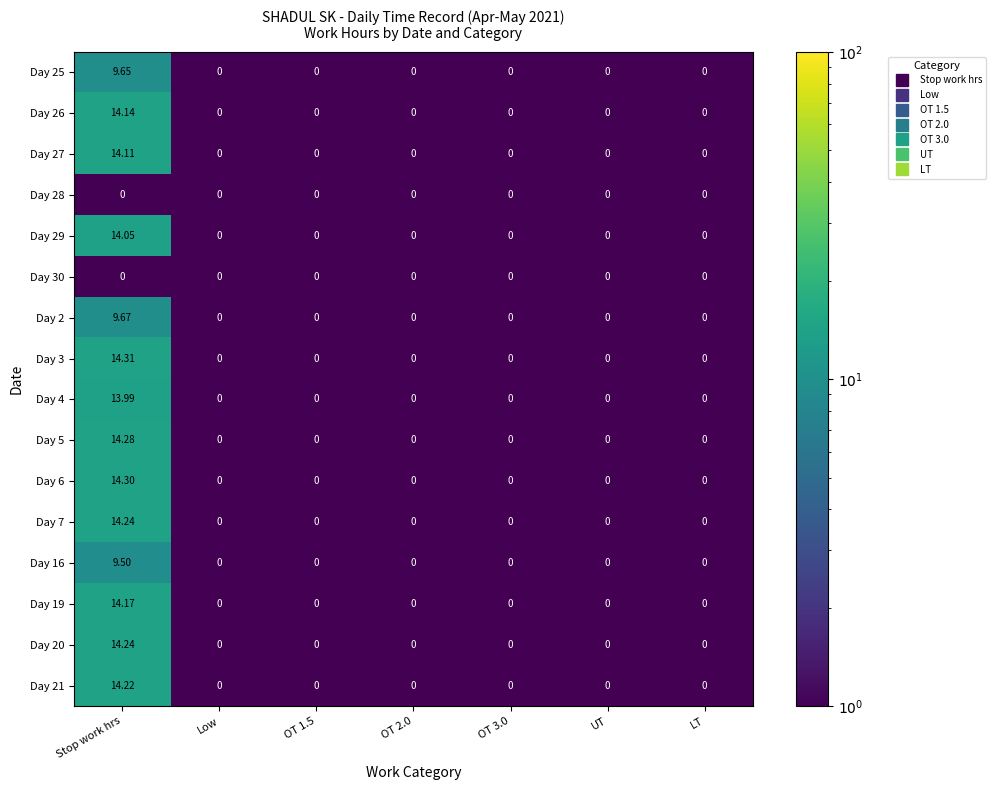

At which category is the sum across all series the highest?

Stop work hrs